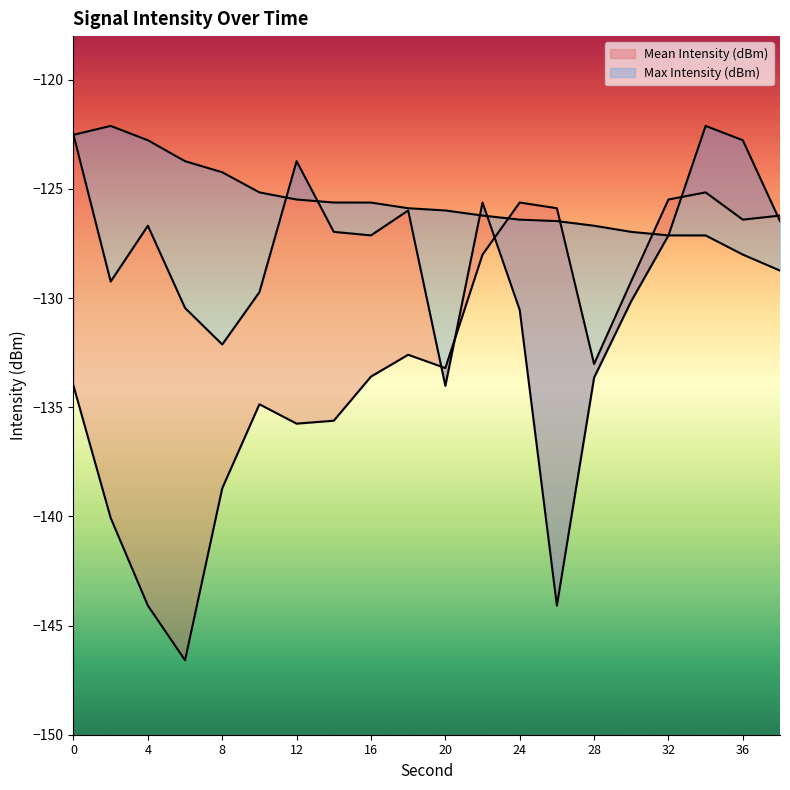

True or false: Max Intensity (dBm) has more than 1 points higher than both neighbors.

False